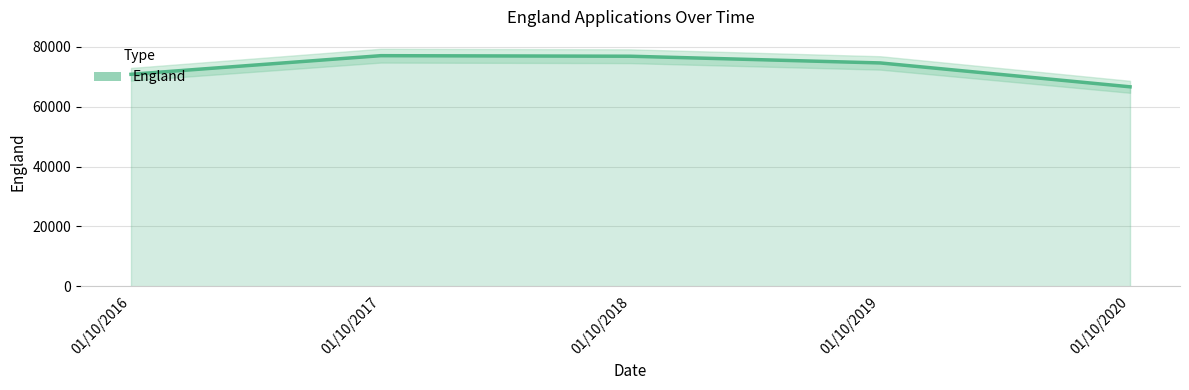

How many values are below 74620?

2